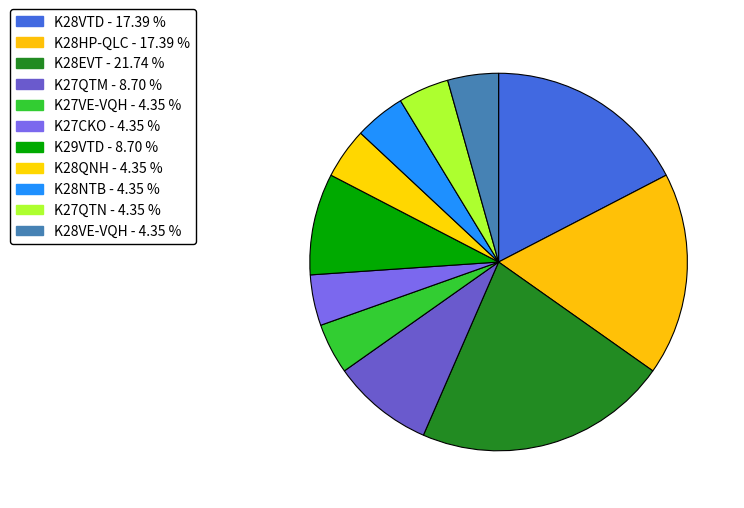

How many segments does this pie chart have?

11